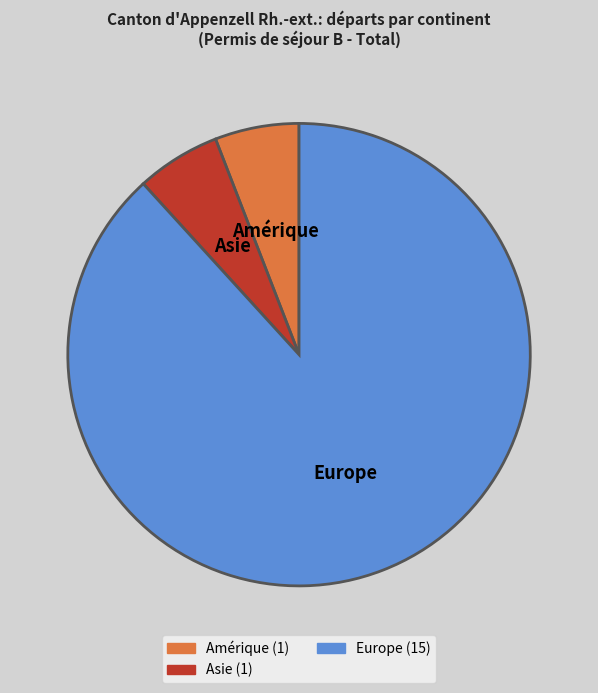

True or false: Asie accounts for 6% of the total.

True